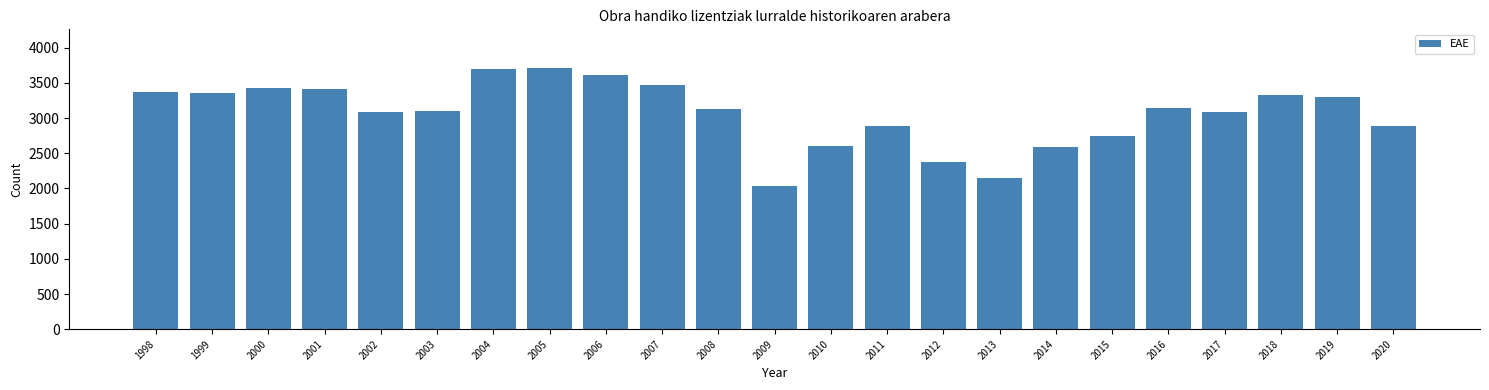

The value at 2016 is 1868. True or false?

False